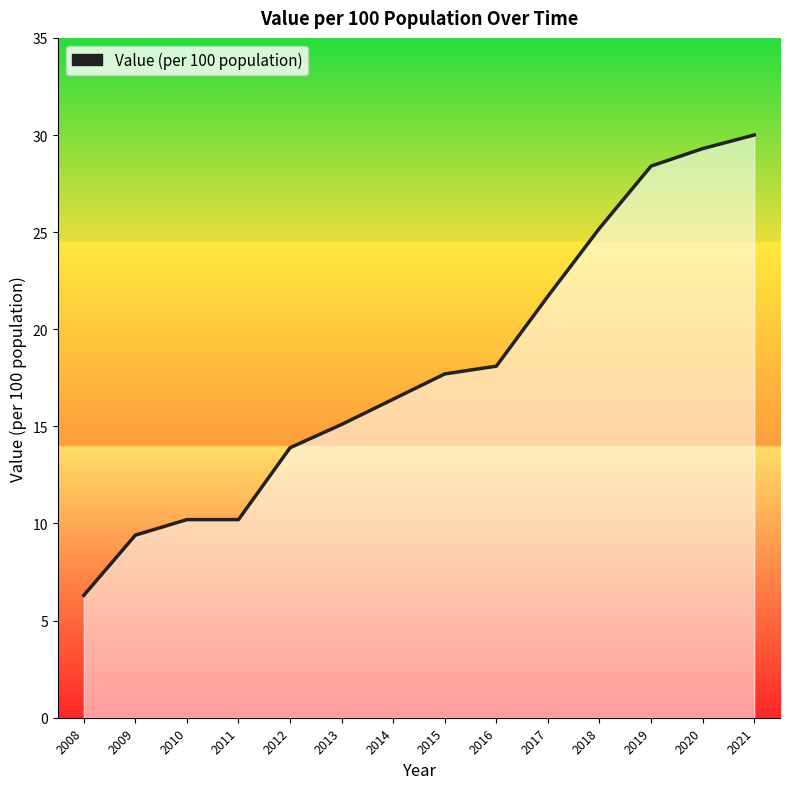

What is the ratio of the value at 2008 to the value at 2009?

0.7